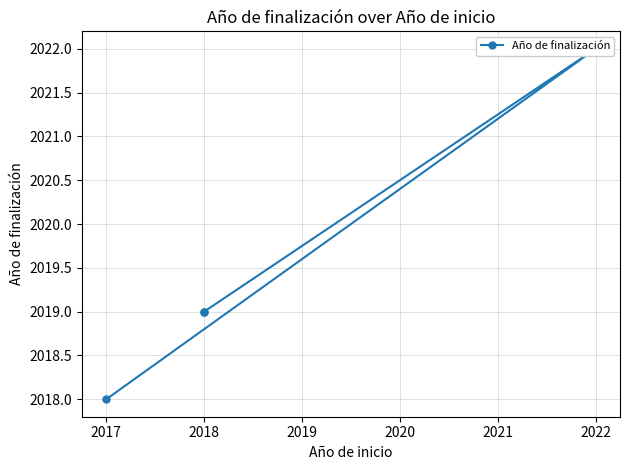

The value at 2018 is 1182. True or false?

False